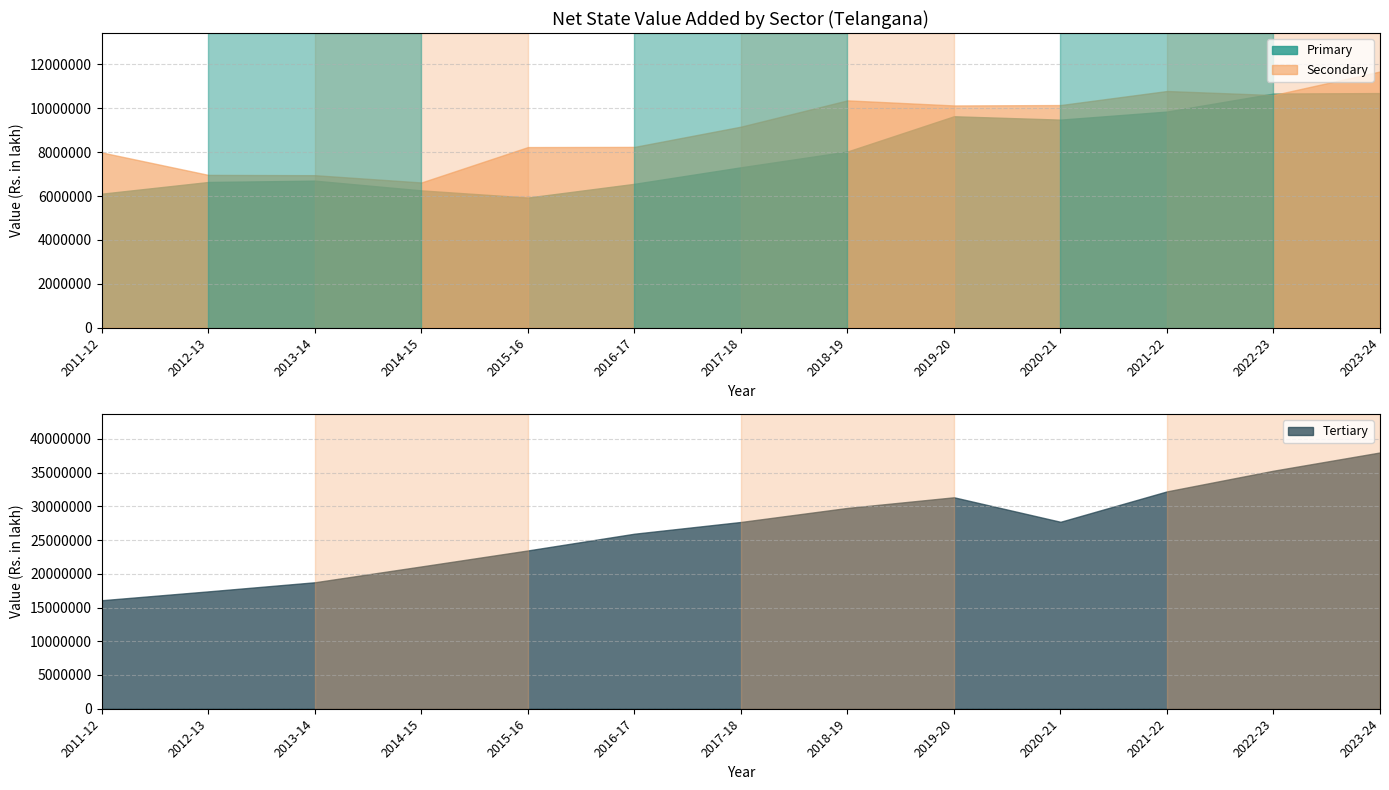

What is the sum of all Secondary values?

117856080.0